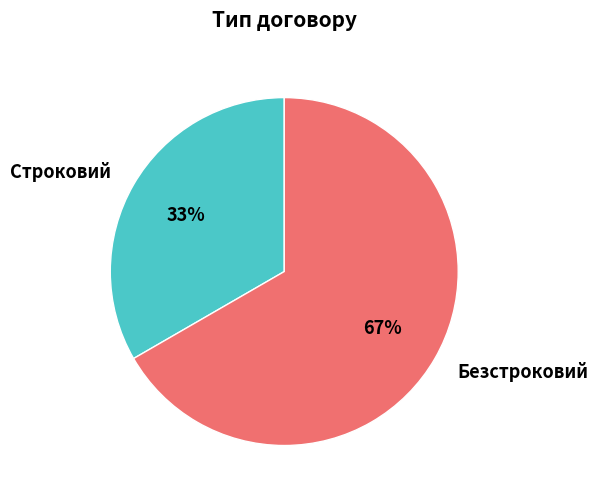

True or false: Безстроковий accounts for 56% of the total.

False